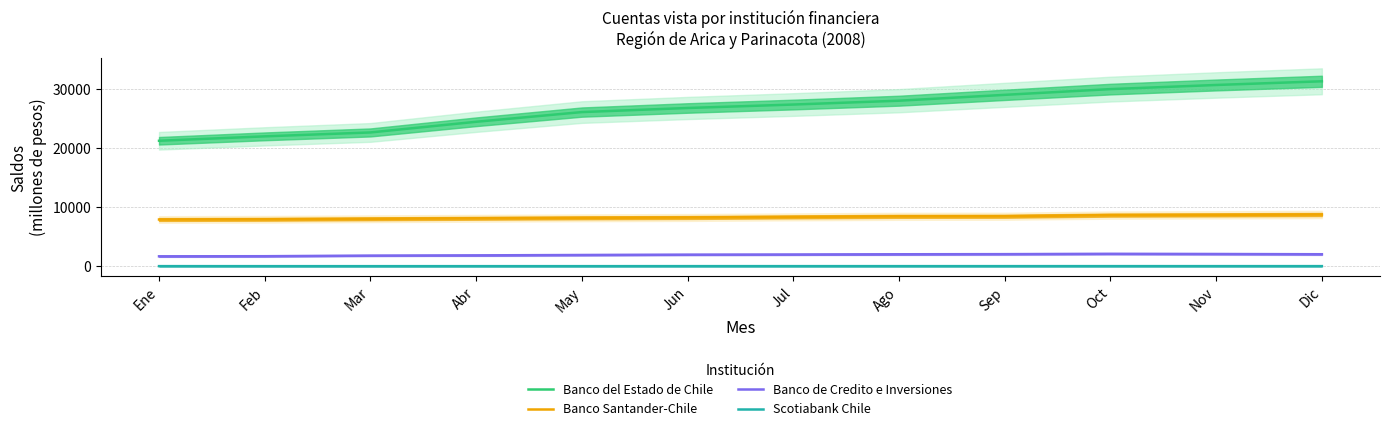

At which label does Banco del Estado de Chile first exceed 27314?

Ago